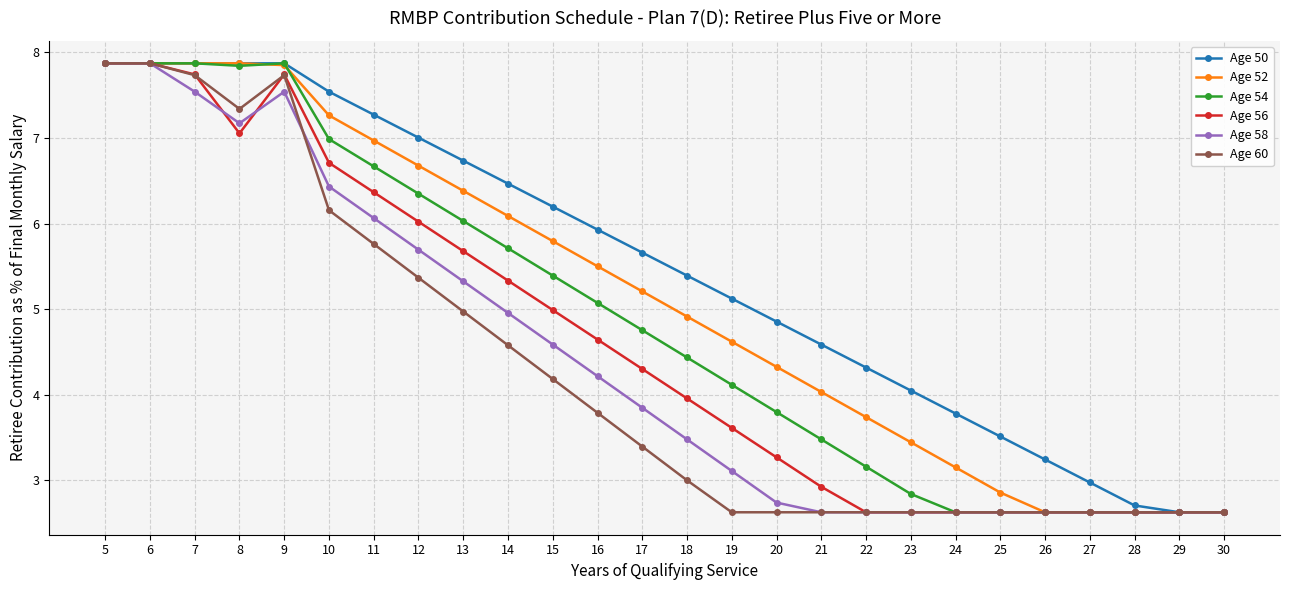

What is the value of the Age 52 point at the 15th from the left?

4.6